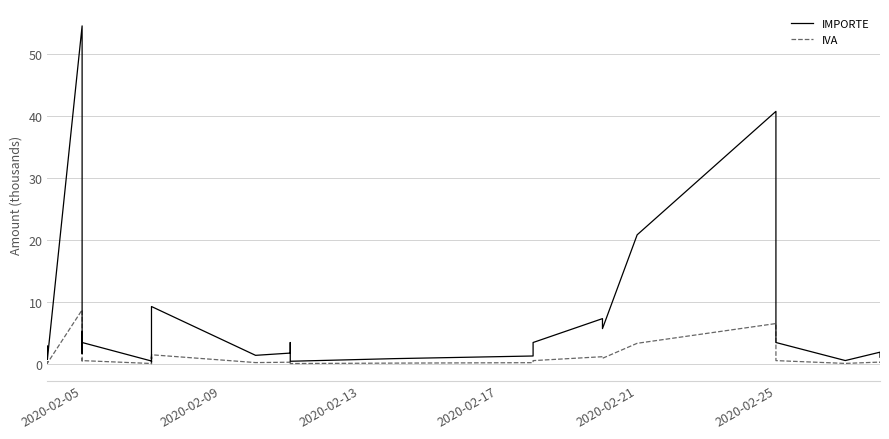

The IMPORTE series shows 1.8 at 21. True or false?

False